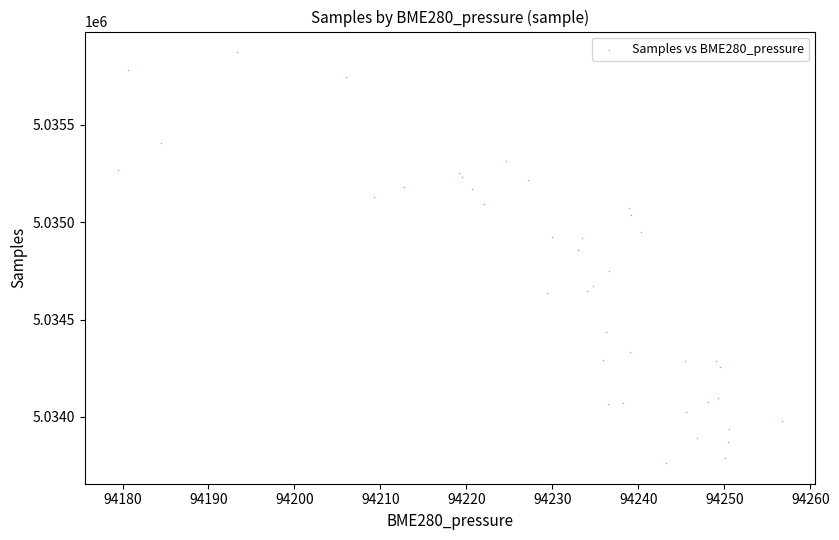

What Y value in the scatter plot is closest to 5034818?

5034856